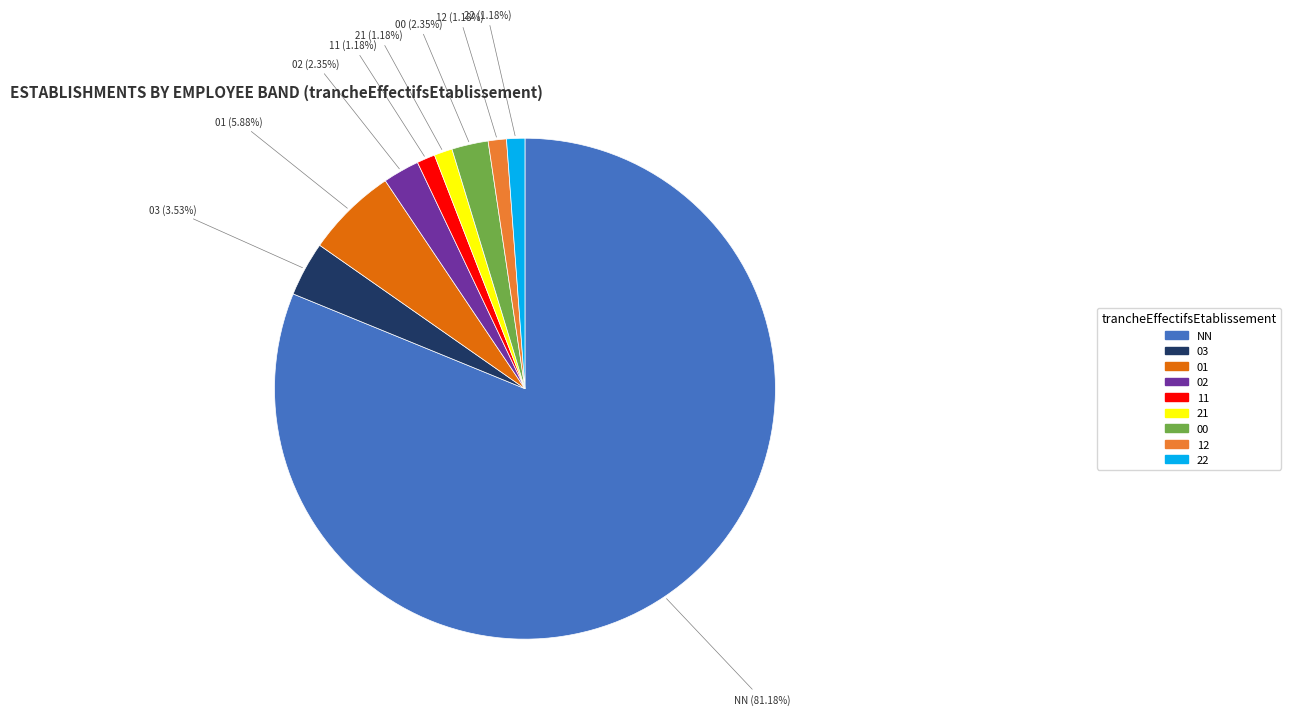

Which category has the biggest portion of the pie?

NN